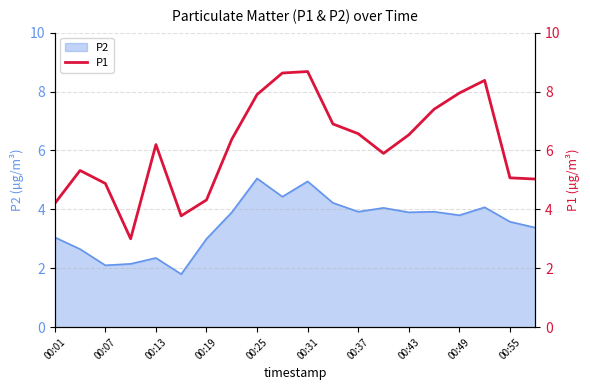

The value of P2 at 00:01 is 3.0. True or false?

True